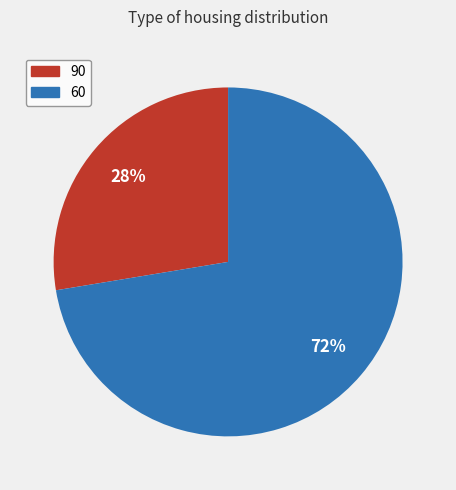

How many segments does this pie chart have?

2